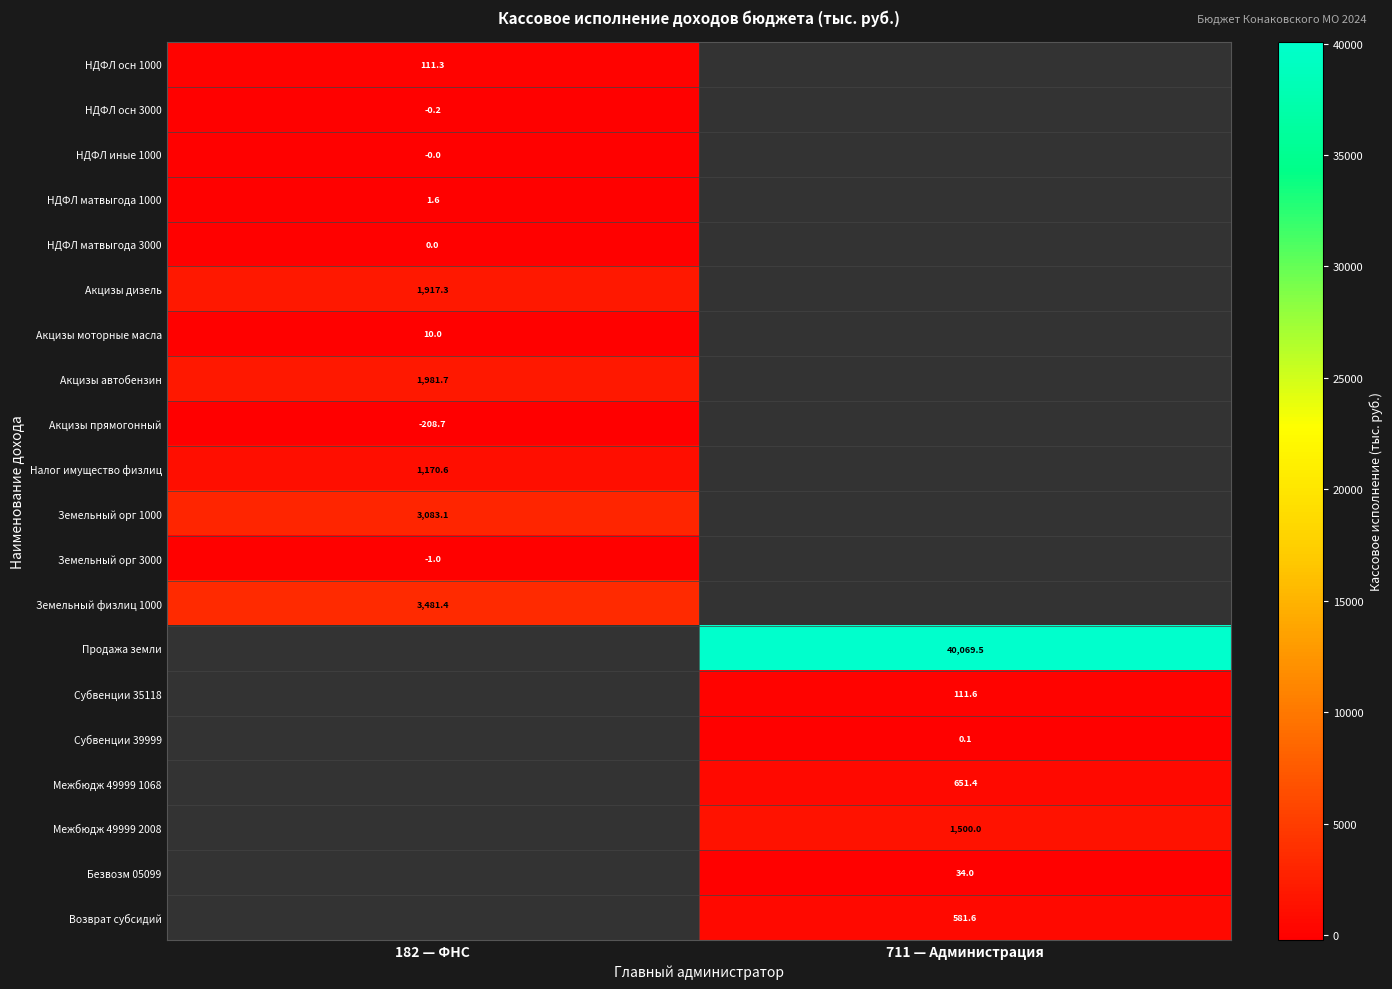

Is the value of Межбюдж 49999 2008 at 711 — Администрация greater than the value of Налог имущество физлиц at 182 — ФНС?

Yes